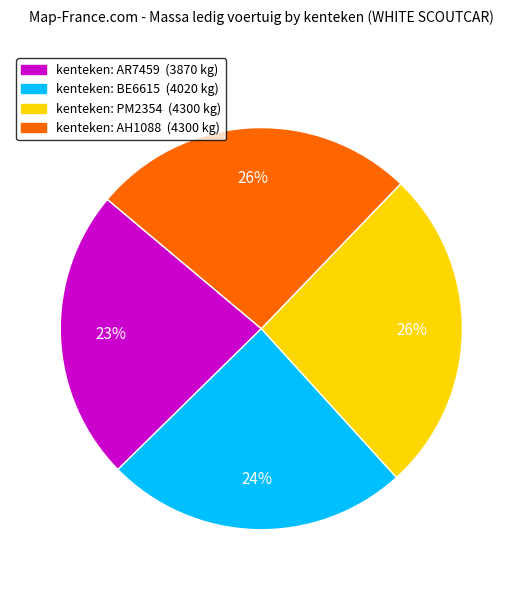

To the nearest percent, what is the average slice percentage?

25%